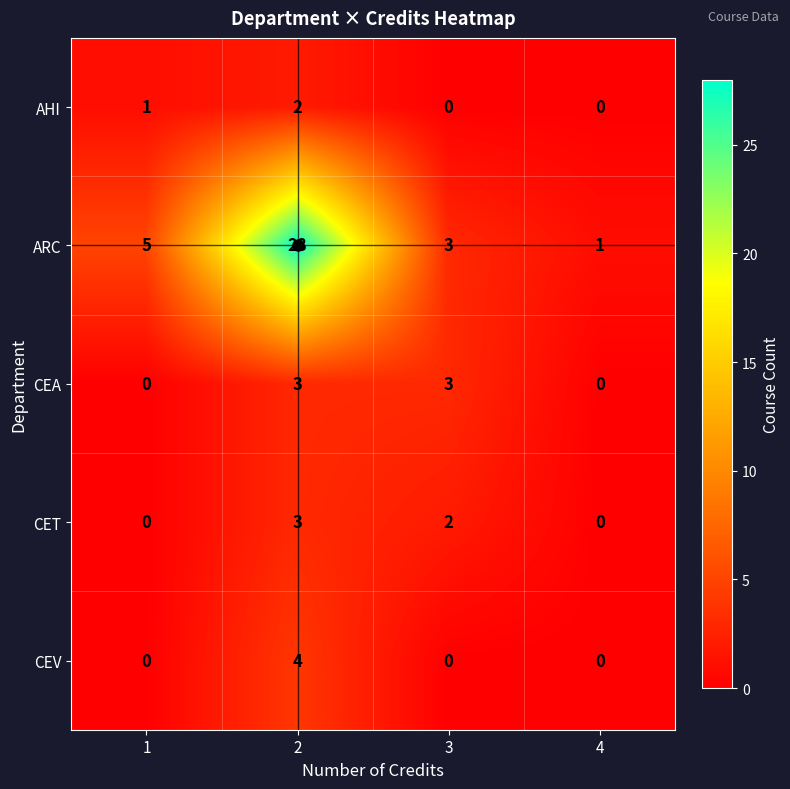

How many AHI values are between 0 and 2?

4